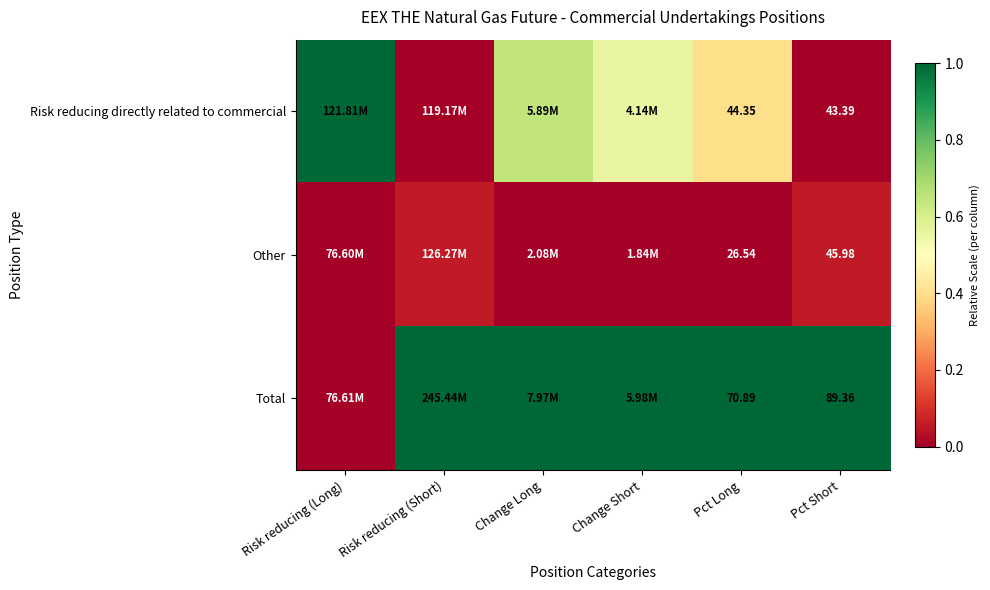

Count the Risk reducing directly related to commercial values in the range 0 to 1.

6